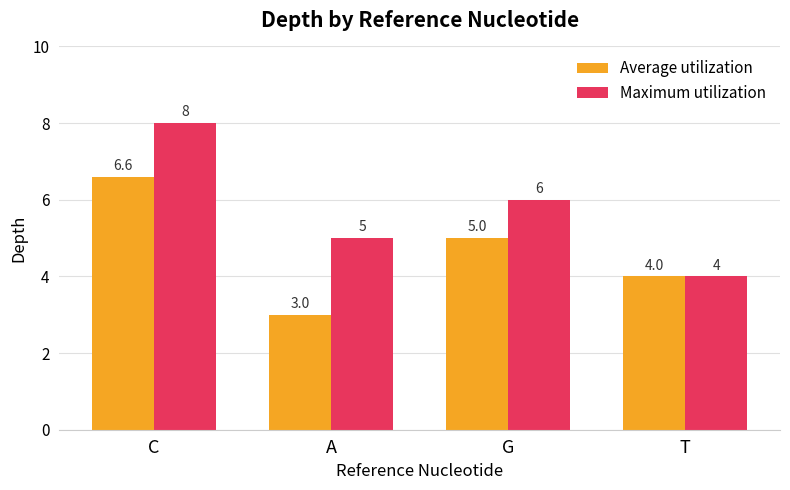

Rank the series by their average value, from lowest to highest.

Average utilization, Maximum utilization